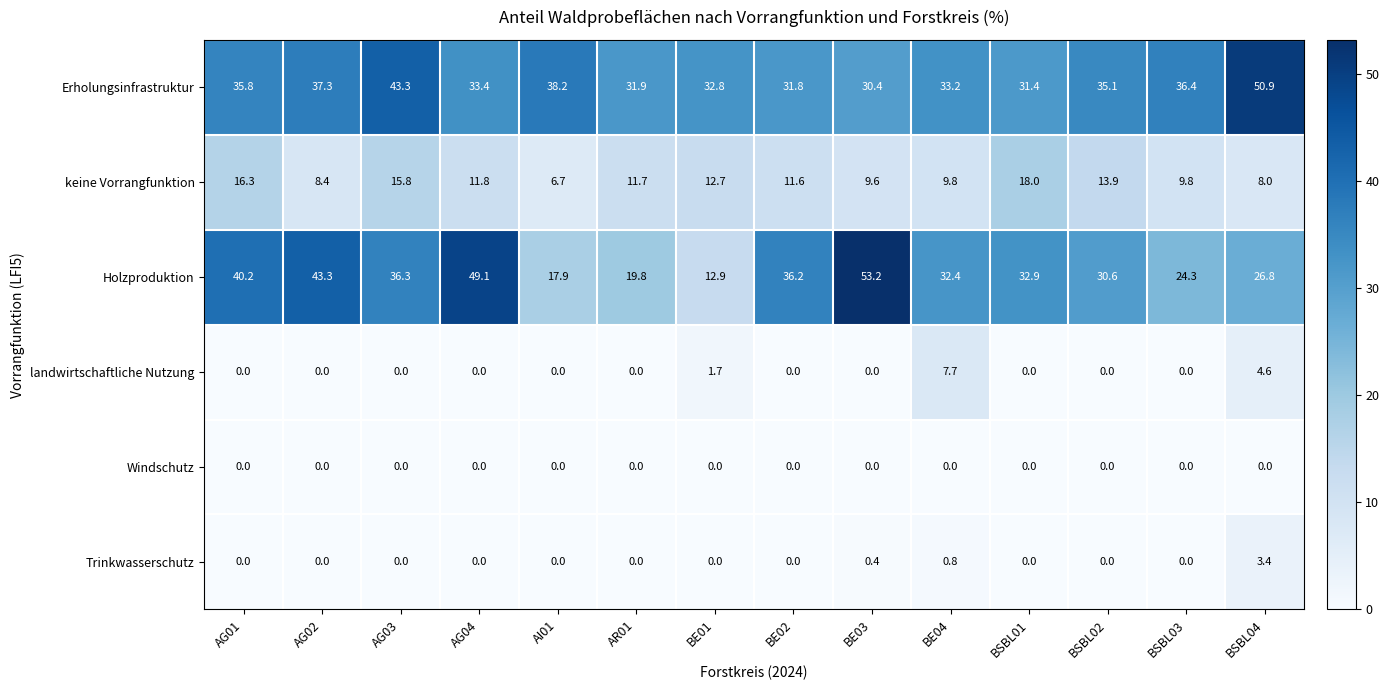

What is the sum of all Trinkwasserschutz values?

4.6